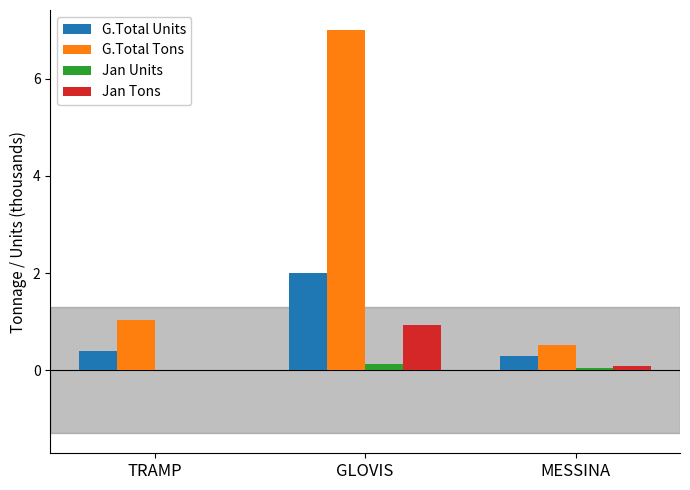

True or false: G.Total Tons has a value of 1.5 at TRAMP.

False